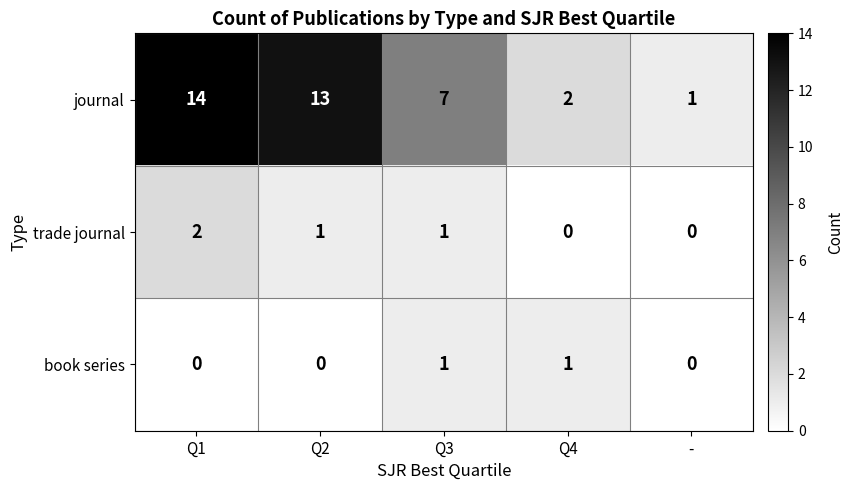

Which series has the largest total across all categories?

journal